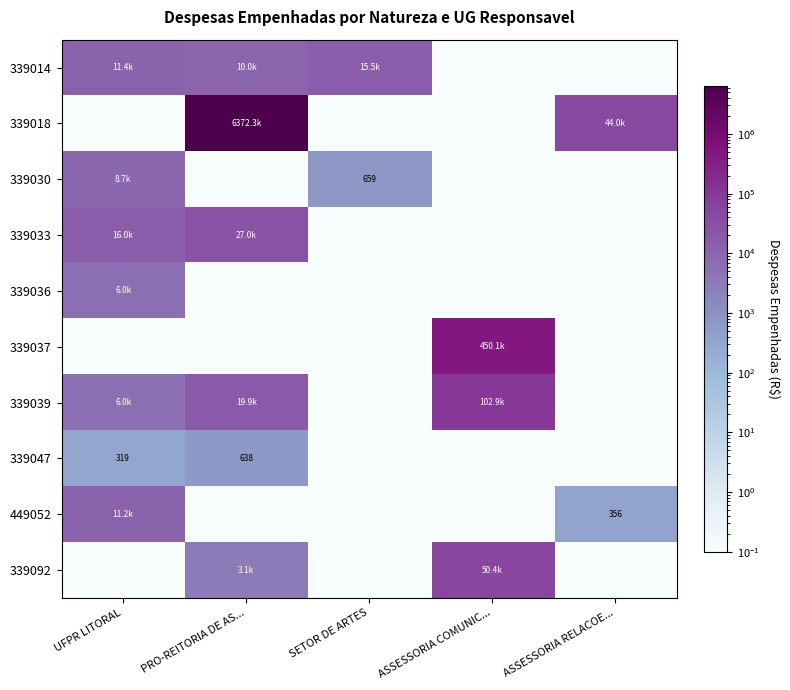

Which series has the largest total across all categories?

339018